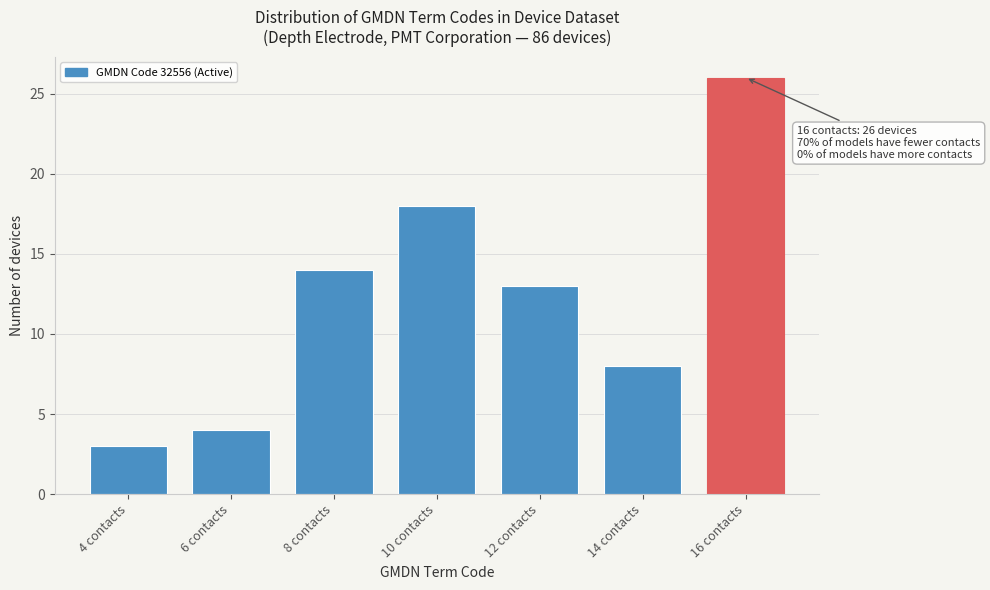

Reading left to right, extract all data points from this chart.

4 contacts=3	6 contacts=4	8 contacts=14	10 contacts=18	12 contacts=13	14 contacts=8	16 contacts=26